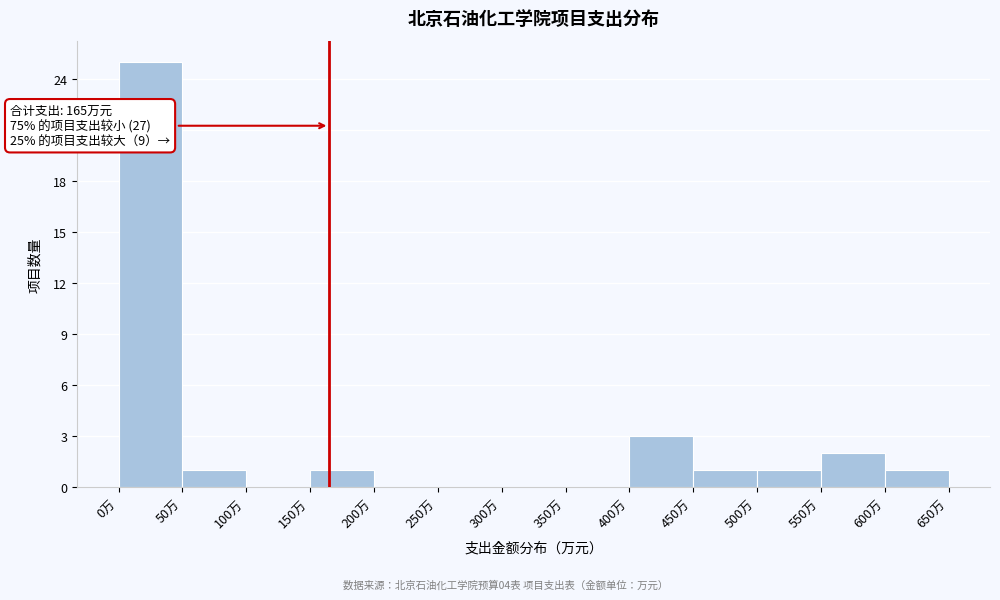

Over which range of the x-axis is the bar tallest?

0 to 50